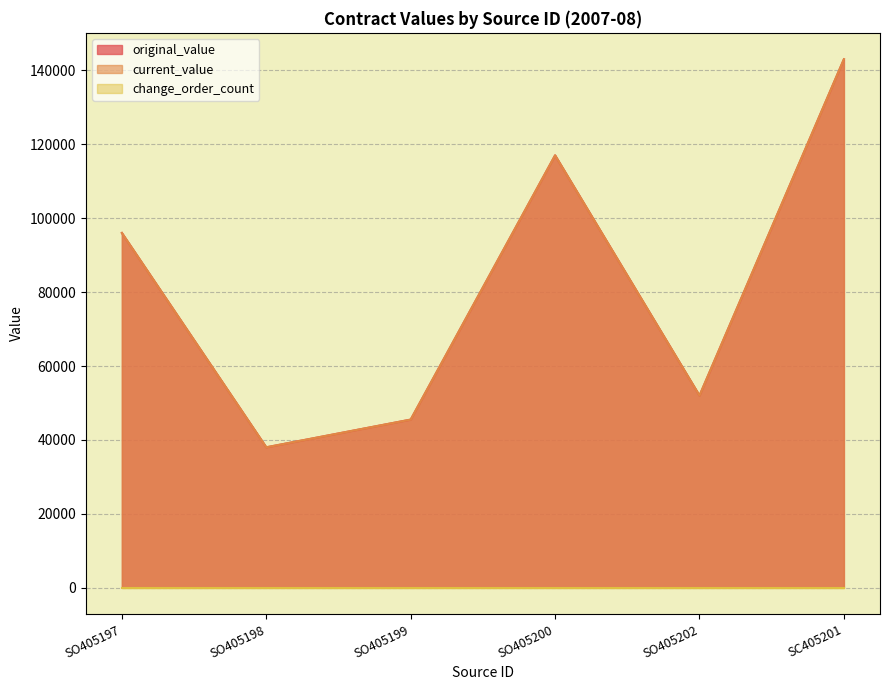

What is the difference between the maximum and minimum values in the original_value series?

105000